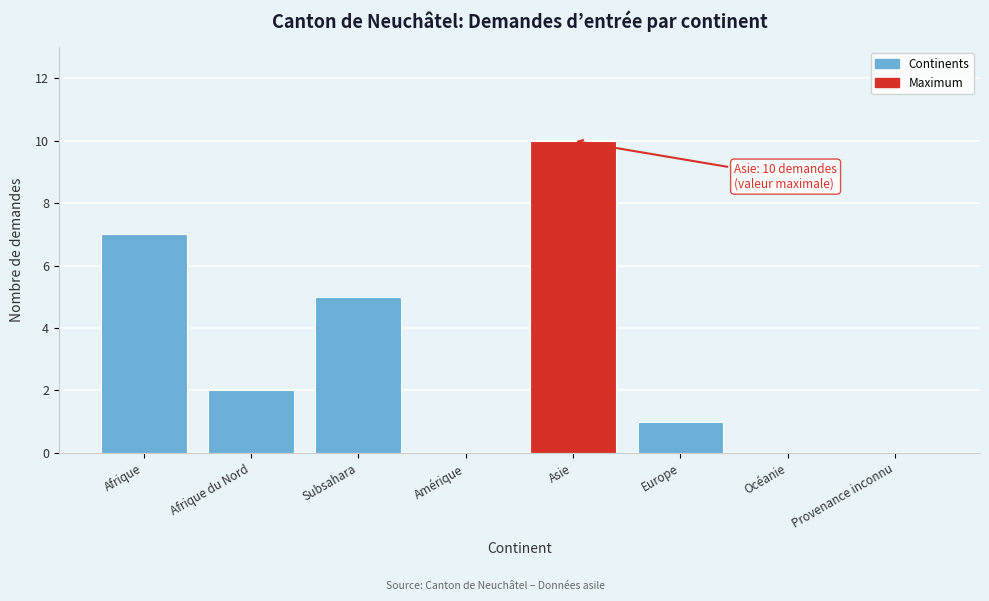

Reading right to left, list all the values displayed in this chart.

Provenance inconnu=0	Océanie=0	Europe=1	Asie=10	Amérique=0	Subsahara=5	Afrique du Nord=2	Afrique=7